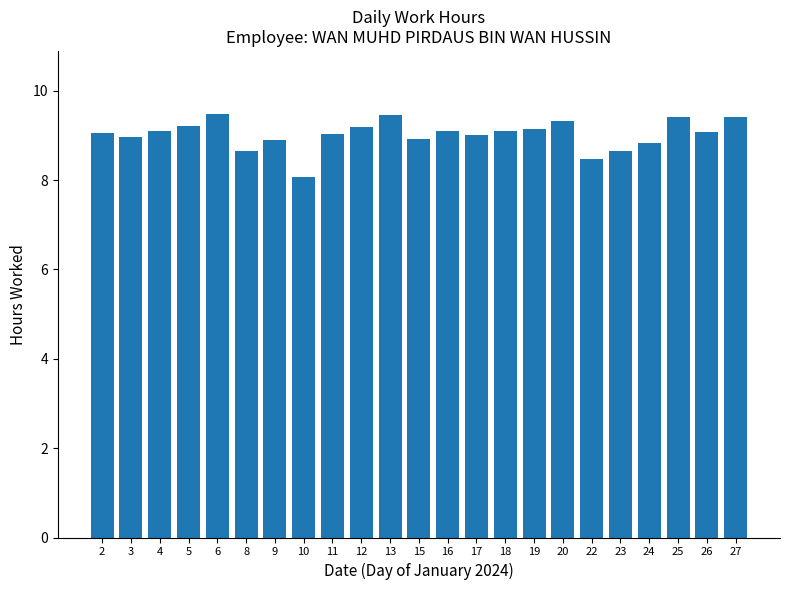

Approximately how many times larger is the value at 25 compared to 24?

1.1